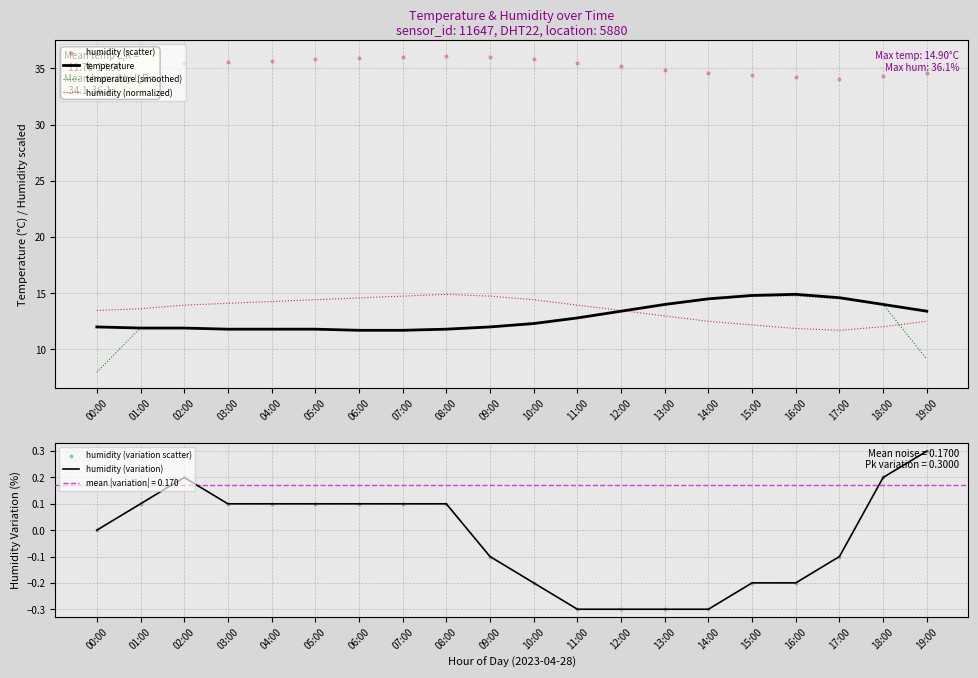

At how many categories does at least one series exceed 18?

20